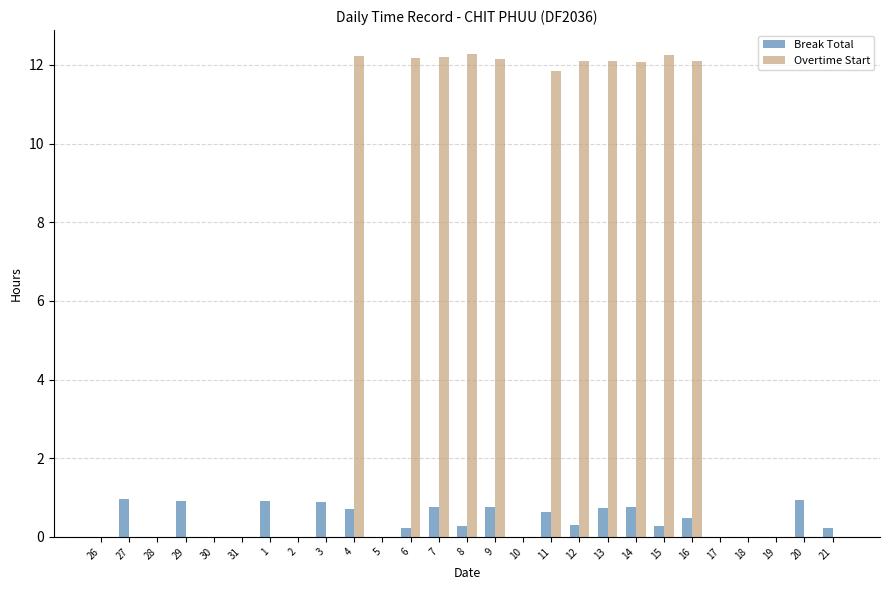

How many distinct data groups are displayed?

2